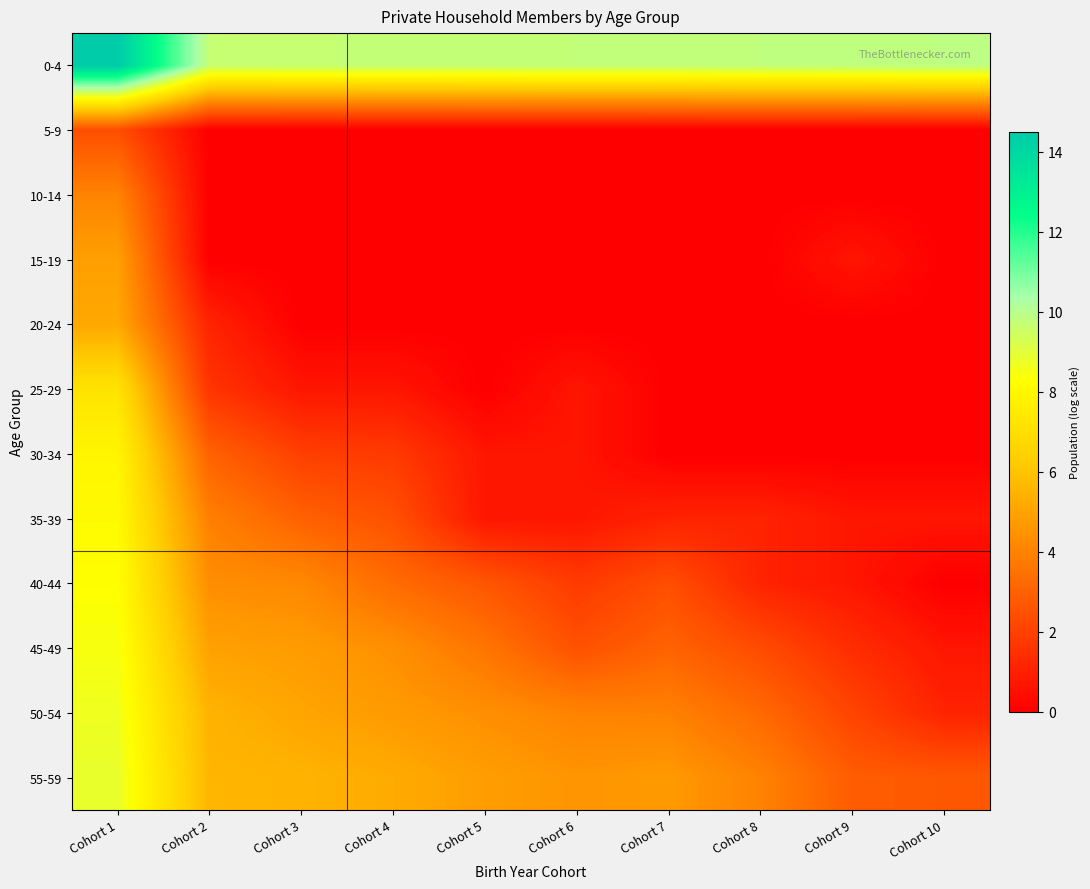

Between Cohort 1 and Cohort 5, which is larger?

Cohort 1